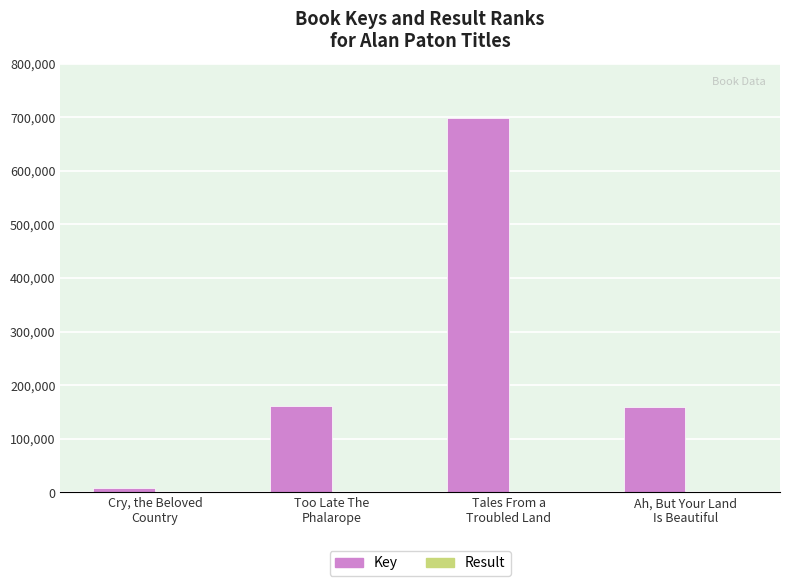

What is the greatest value displayed?

698217